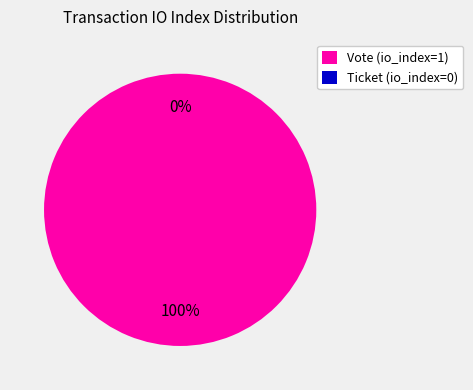

The Ticket (io_index=0) slice represents 1% of the pie. True or false?

False